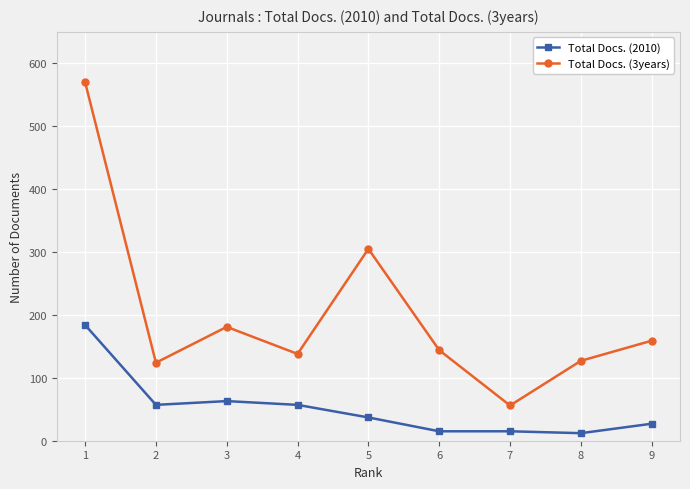

Which series changed the most between 6 and 8?

Total Docs. (3years)